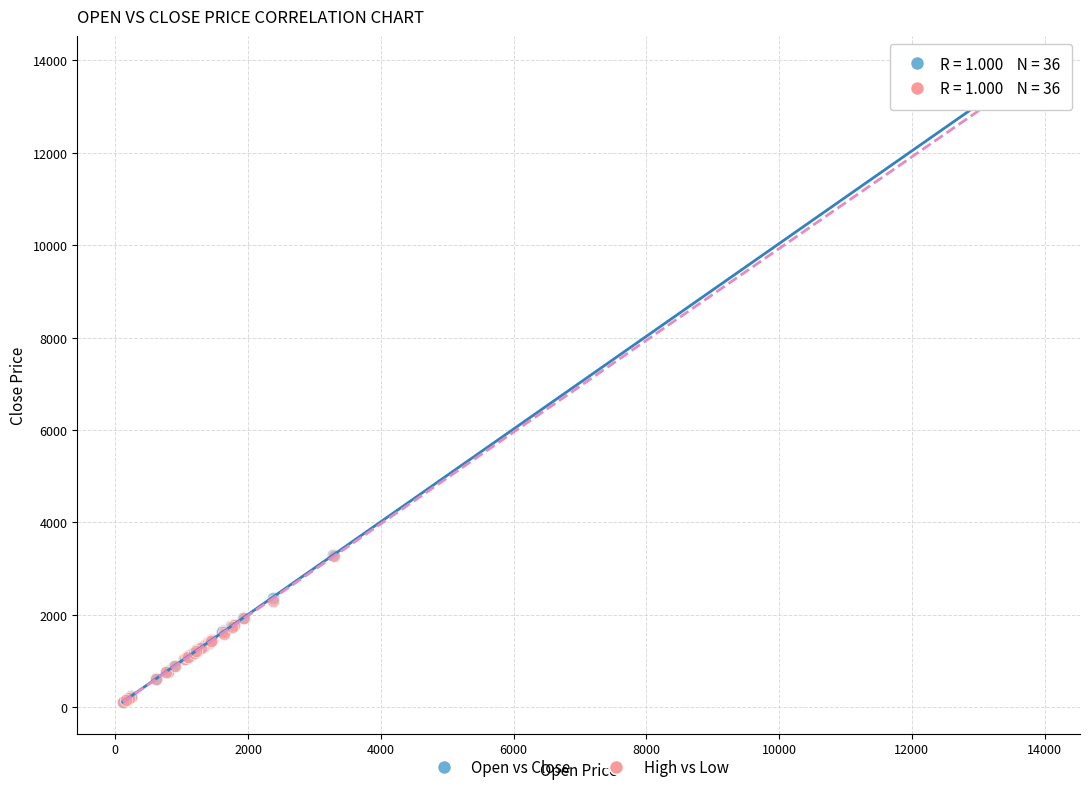

Which series has the widest spread of Y values?

Open vs Close